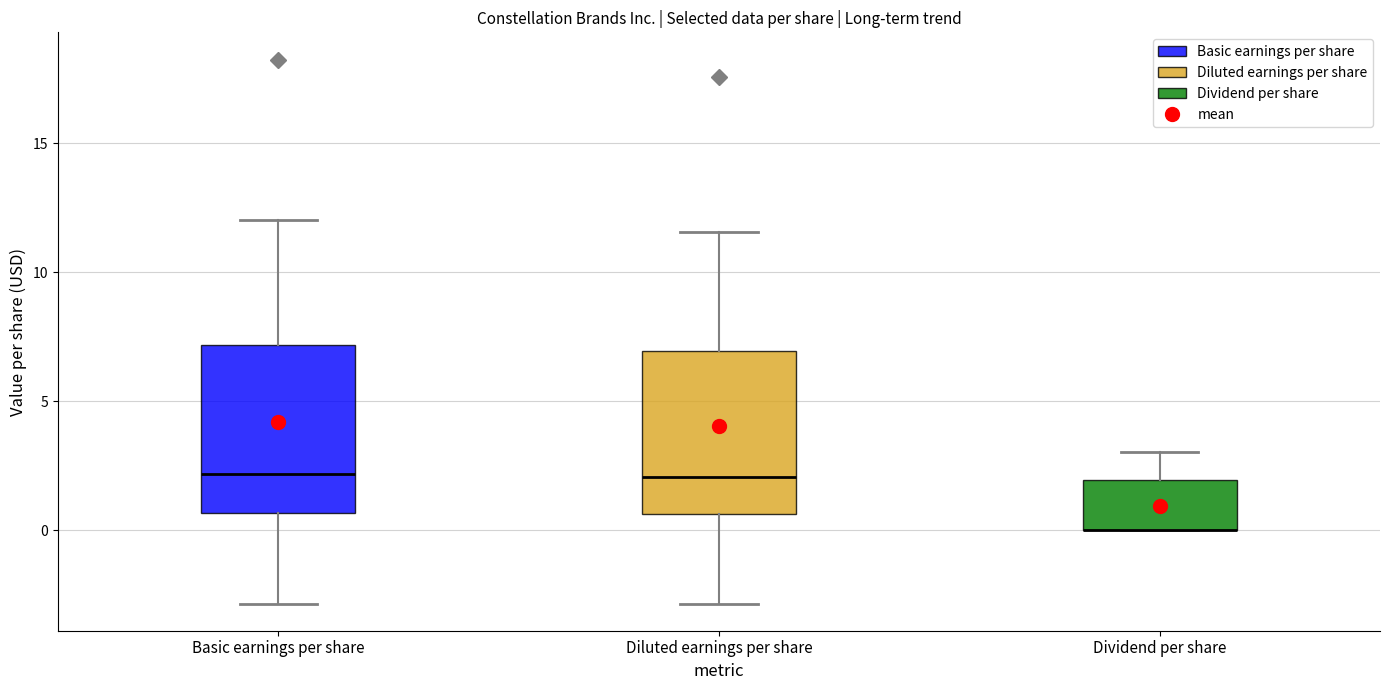

Reading left to right, read every box against the y-axis: the position of its median line, the range the box covers, and the ends of its whiskers. The values are not printed on the chart, so give them approximately, as read against the axis.

Basic earnings per share: median 2.0, box 0.5 to 7.0, whiskers -3.0 to 12.0
Diluted earnings per share: median 2.0, box 0.5 to 7.0, whiskers -3.0 to 11.5
Dividend per share: median 0.0 (drawn on the box's lower edge), box 0.0 to 2.0, whiskers 0.0 to 3.0